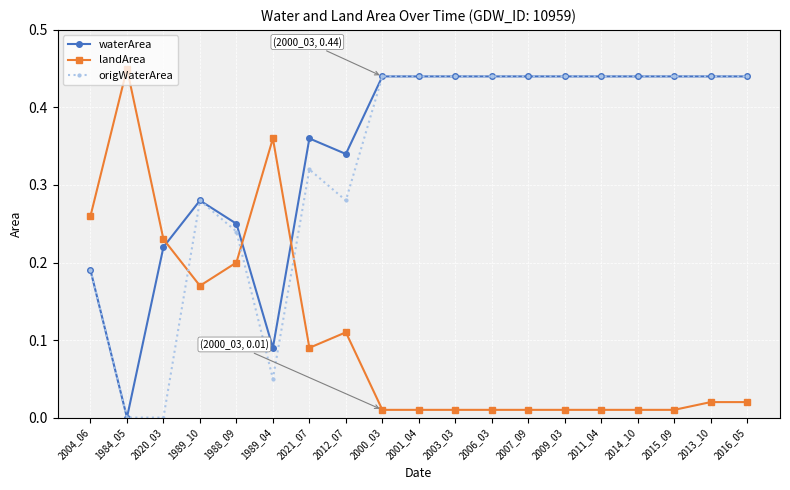

What is the label of the 17th point from the left?

2015_09